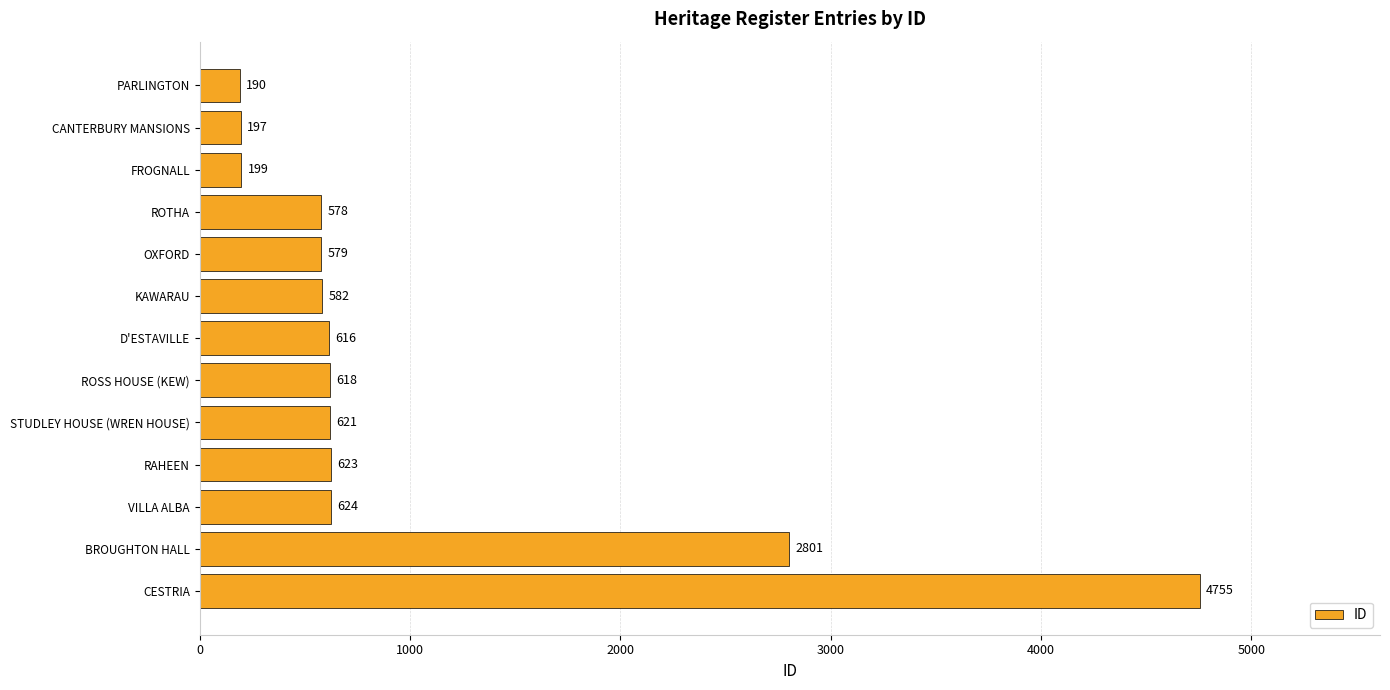

Reading bottom to top, list all the values displayed in this chart.

4755	2801	624	623	621	618	616	582	579	578	199	197	190